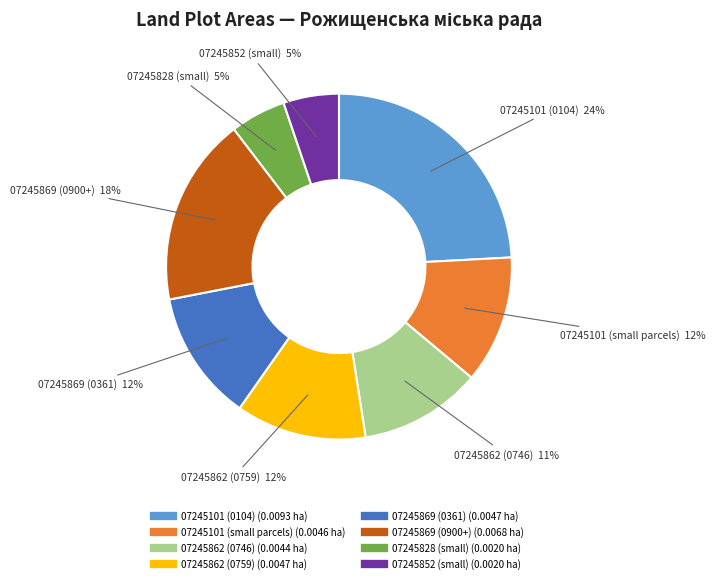

To the nearest percent, what is the difference between the largest and smallest slice percentages?

19%